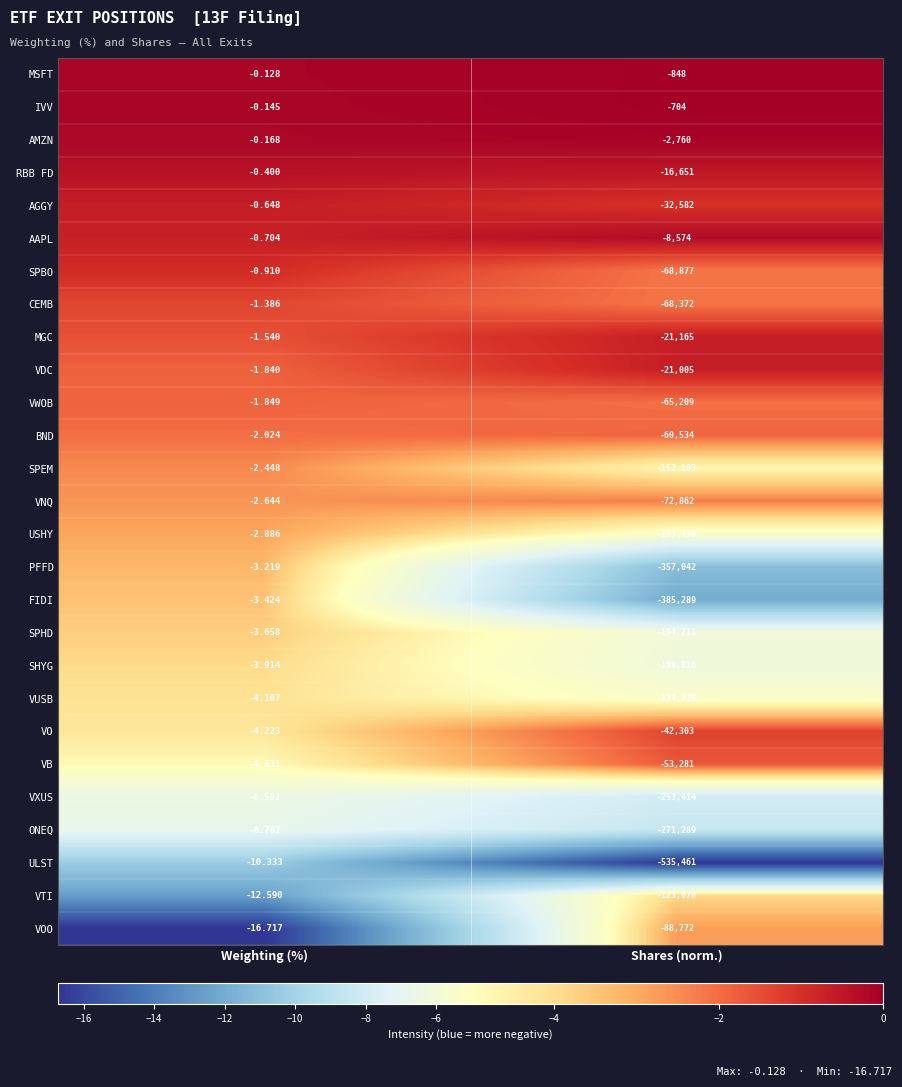

What is the smallest value displayed?

-535461.0